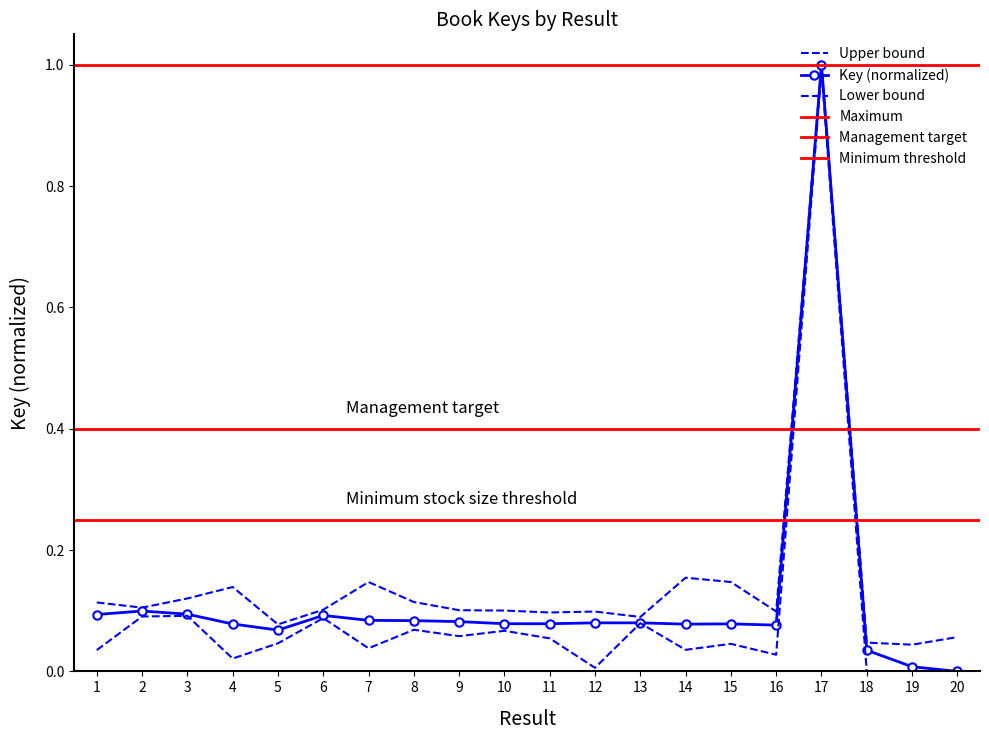

List the labels in order of value, smallest first.

20, 19, 18, 5, 16, 14, 4, 15, 10, 11, 12, 13, 9, 8, 7, 6, 1, 3, 2, 17